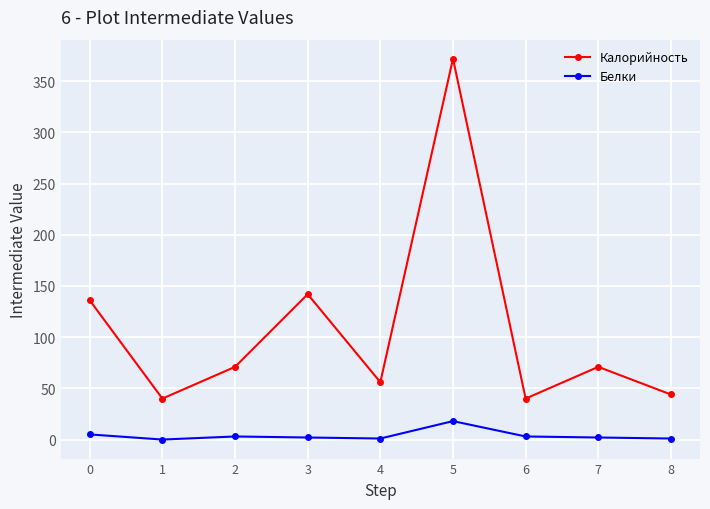

How many categories are shown in the chart?

9